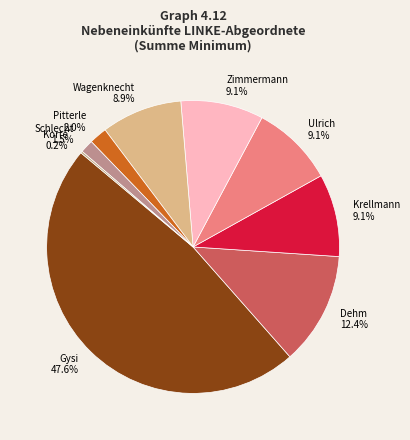

Is it true that Krellmann is 9% of the pie?

True